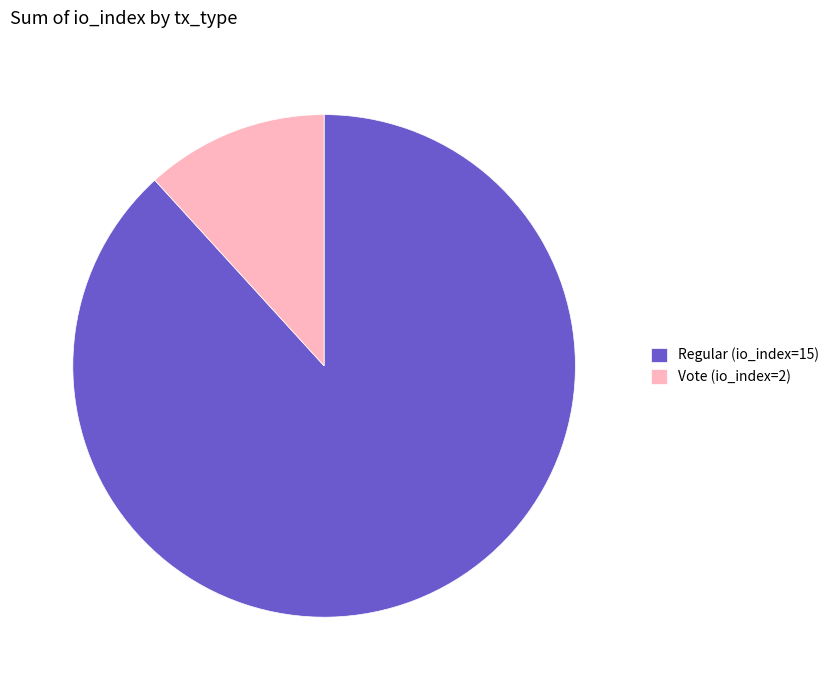

Does any single category account for the majority?

Yes